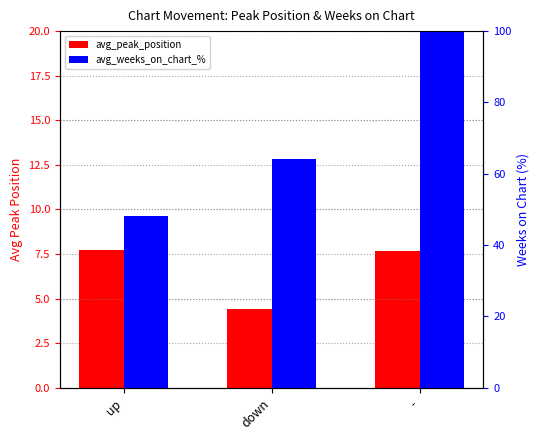

At which category is the sum across all series the highest?

-